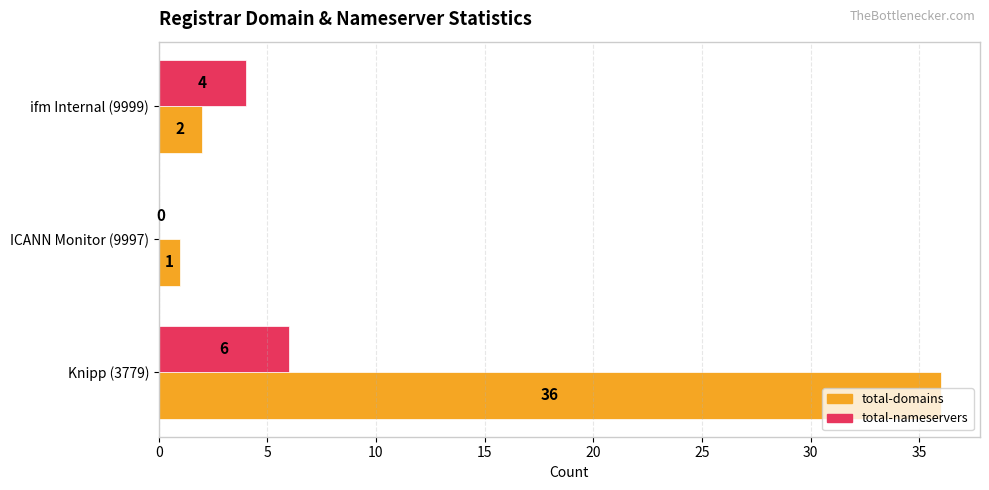

How many distinct data groups are displayed?

2